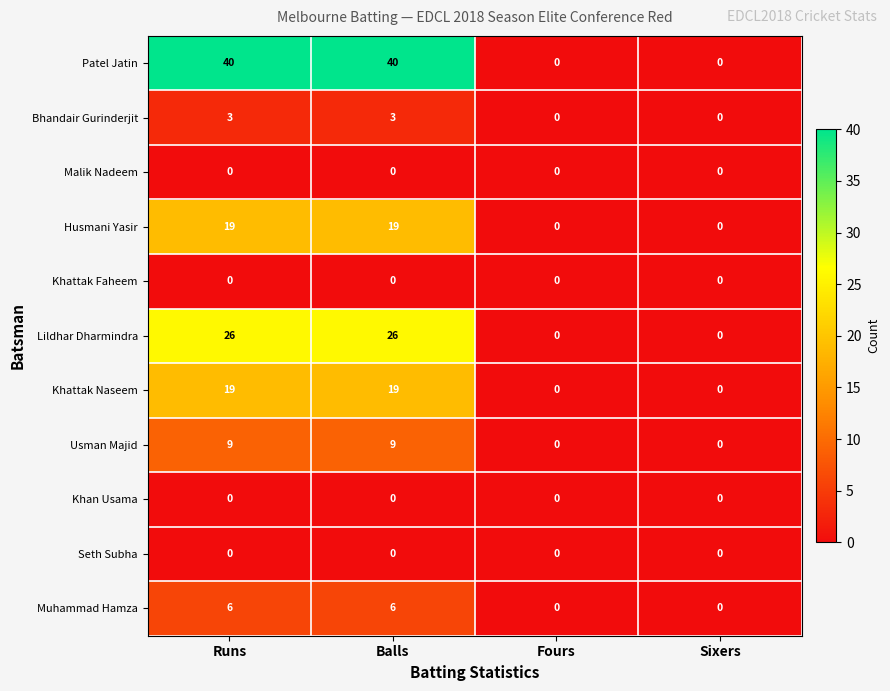

Which series has the largest total across all categories?

Patel Jatin